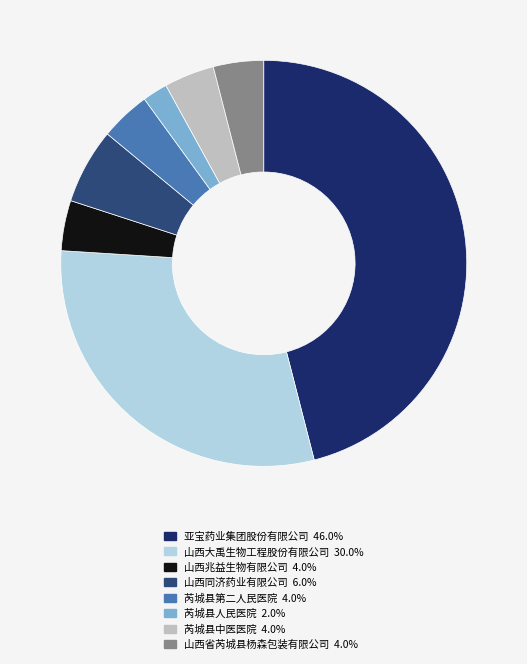

Which has a higher value, 芮城县人民医院 or 山西大禹生物工程股份有限公司?

山西大禹生物工程股份有限公司